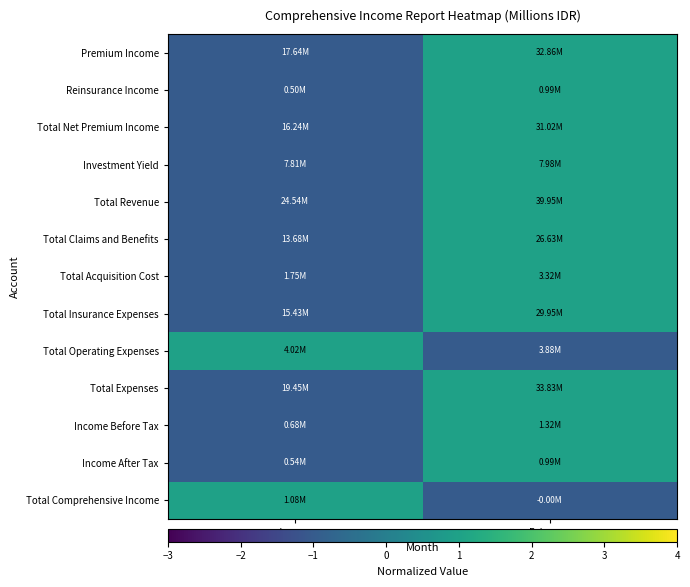

What is the minimum value shown in the chart?

-1.0